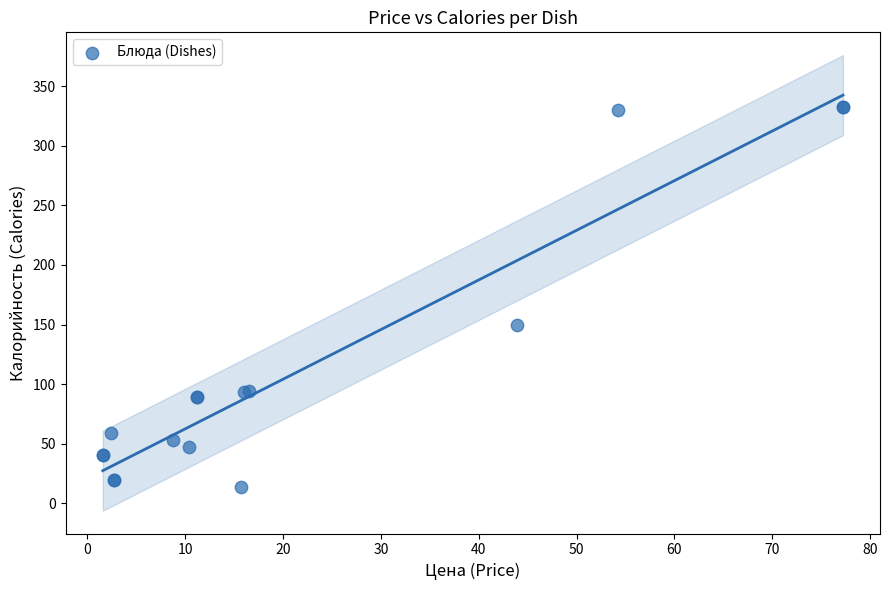

What Y value in the scatter plot is closest to 173?

149.6